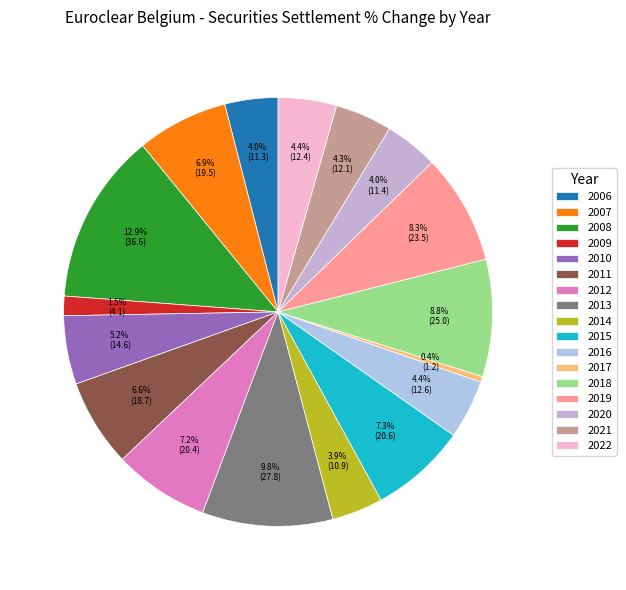

What portion of the pie excludes 2016?

95.6%